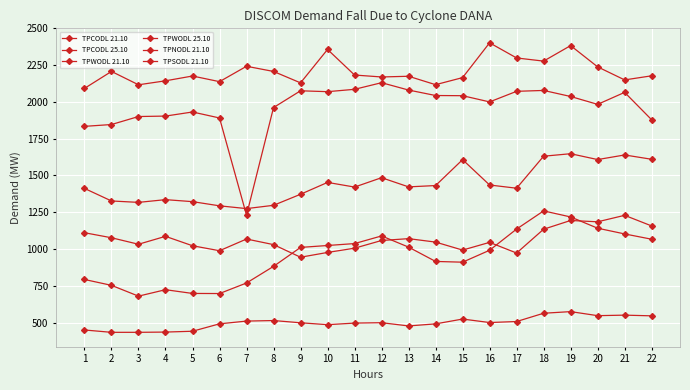

Is it true that TPWODL 21.10 equals 2143.9 at 4?

True